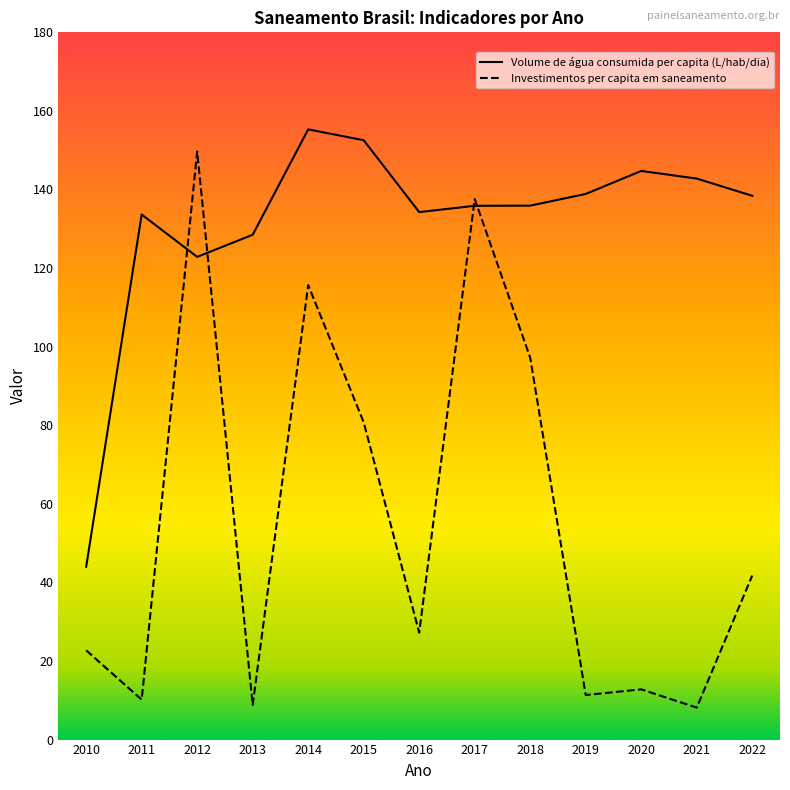

Which series has the widest spread of values?

Investimentos per capita em saneamento